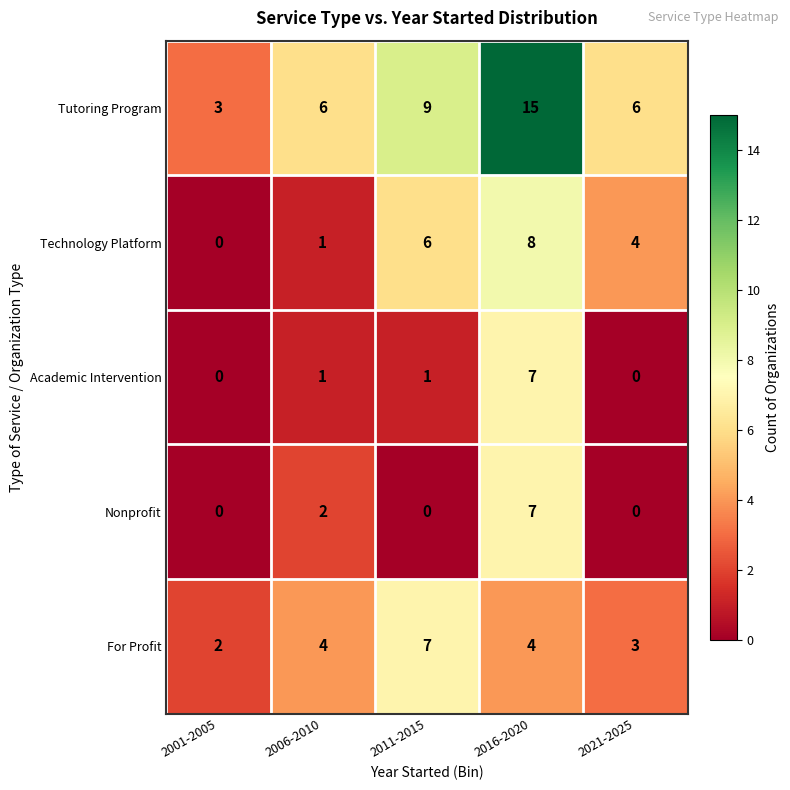

Which series has the largest range (max minus min)?

Tutoring Program